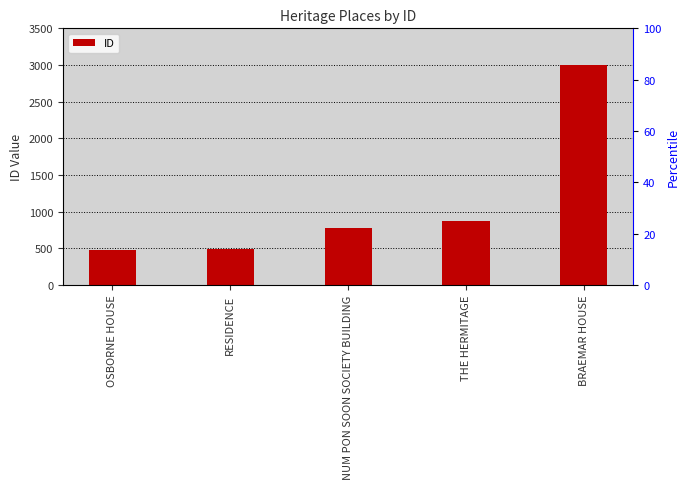

List the labels in order of value, largest first.

BRAEMAR HOUSE, THE HERMITAGE, NUM PON SOON SOCIETY BUILDING, RESIDENCE, OSBORNE HOUSE